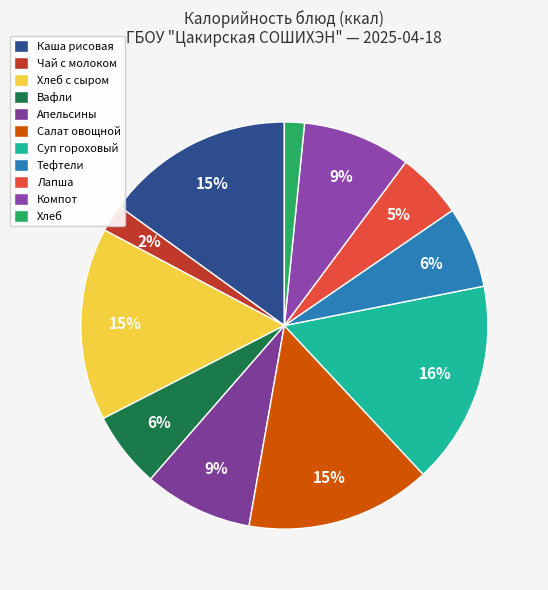

How many segments does this pie chart have?

11